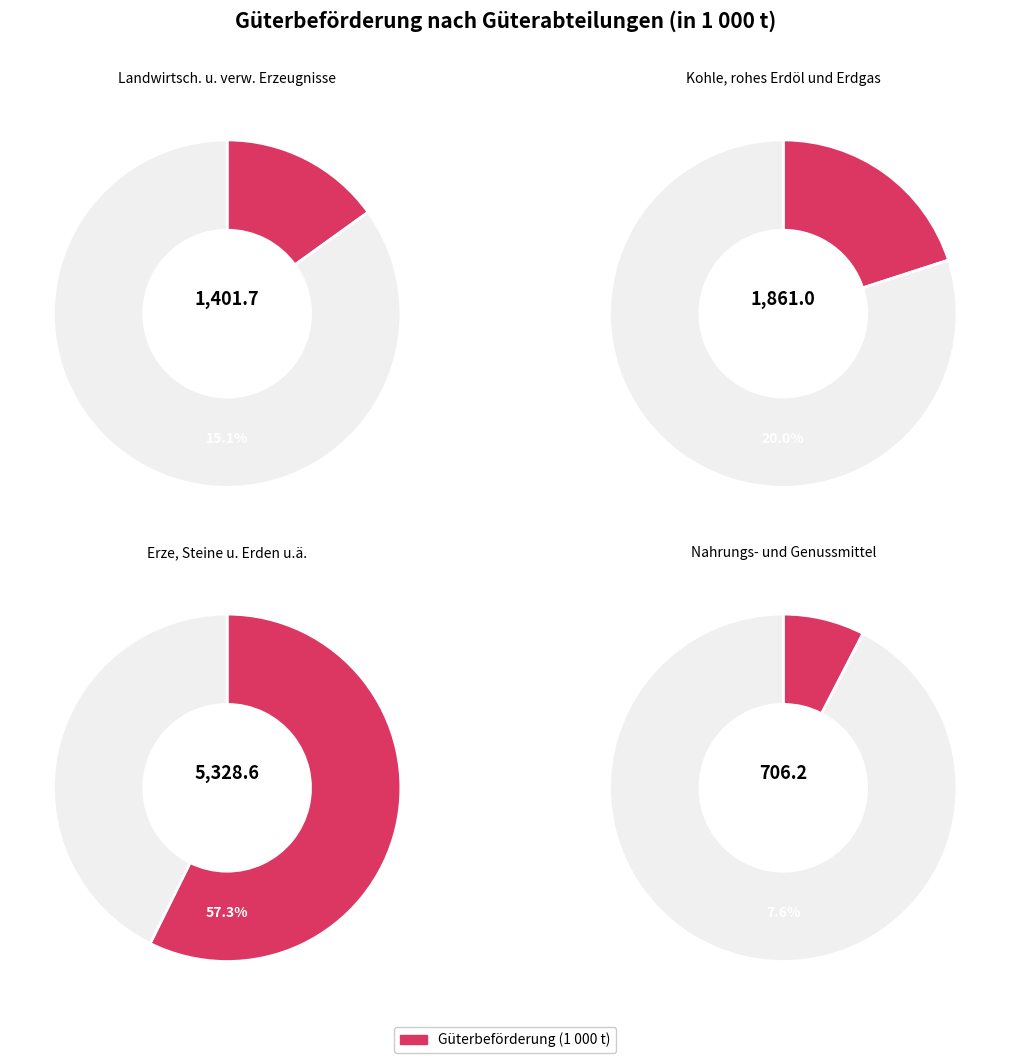

What is the total percentage of Erze, Steine u. Erden u.ä. and Kohle, rohes Erdöl und Erdgas?

77.3%